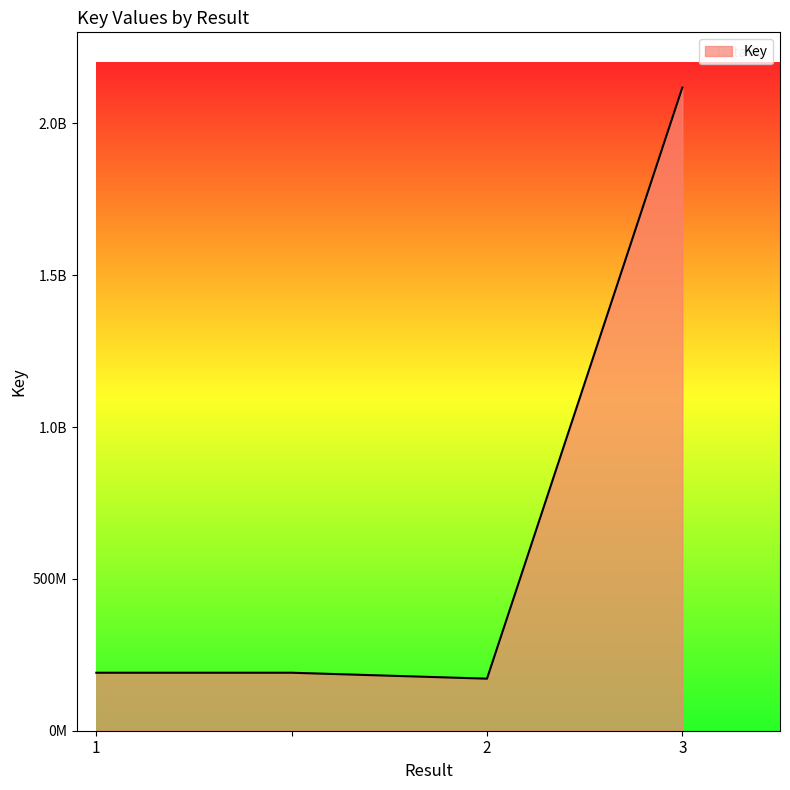

How many points are lower than both their immediate neighbors (excluding endpoints)?

1